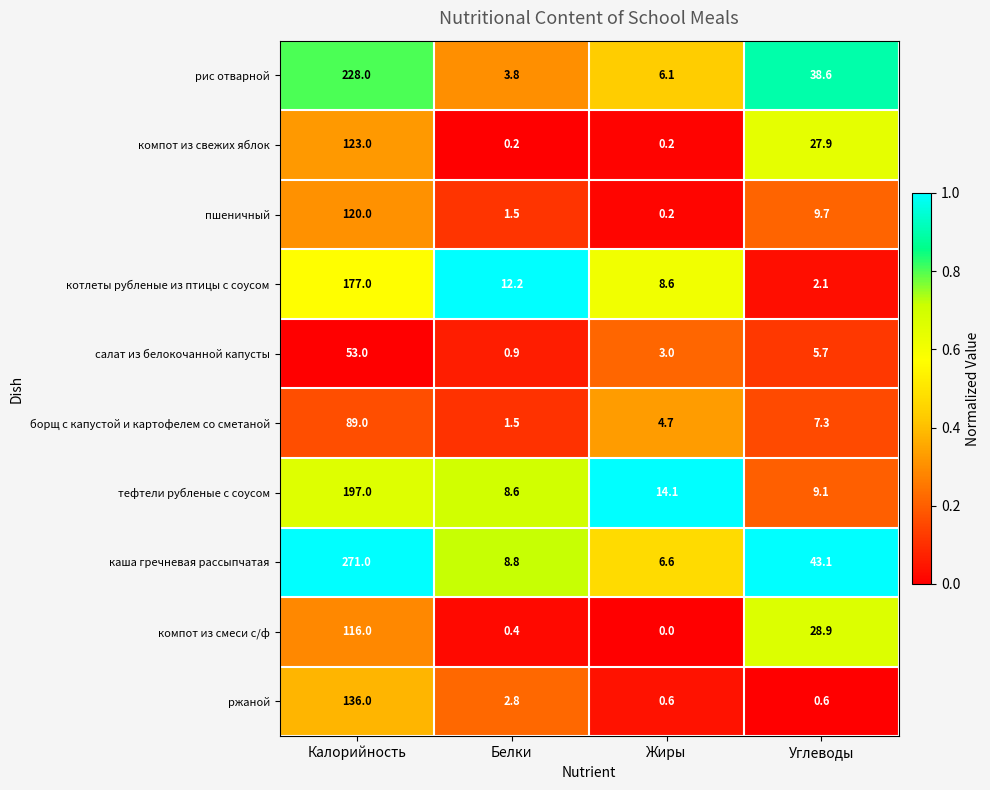

Is it true that пшеничный equals 1.5 at Белки?

True